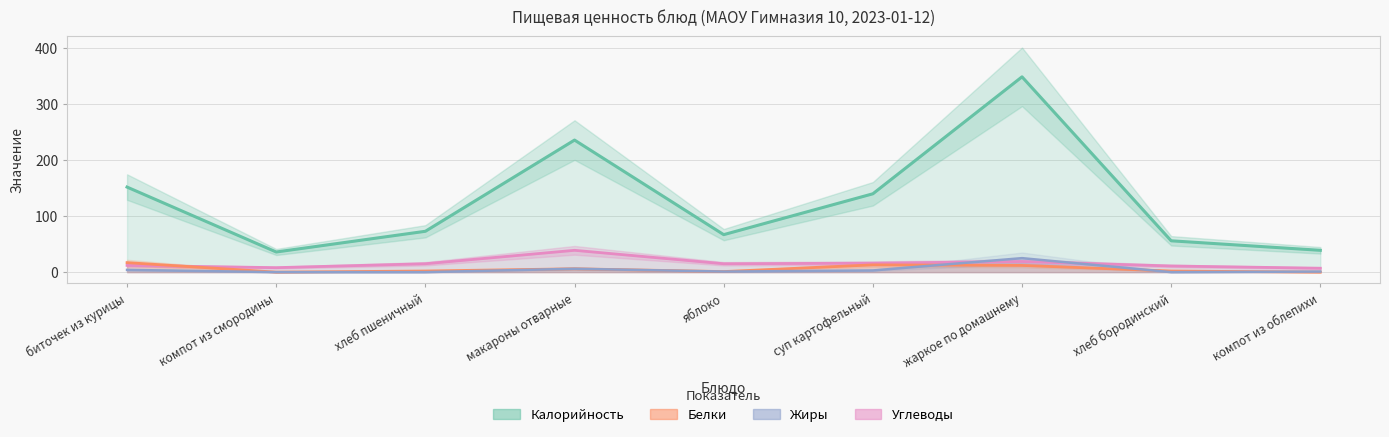

What is the label of the 7th point from the right?

хлеб пшеничный